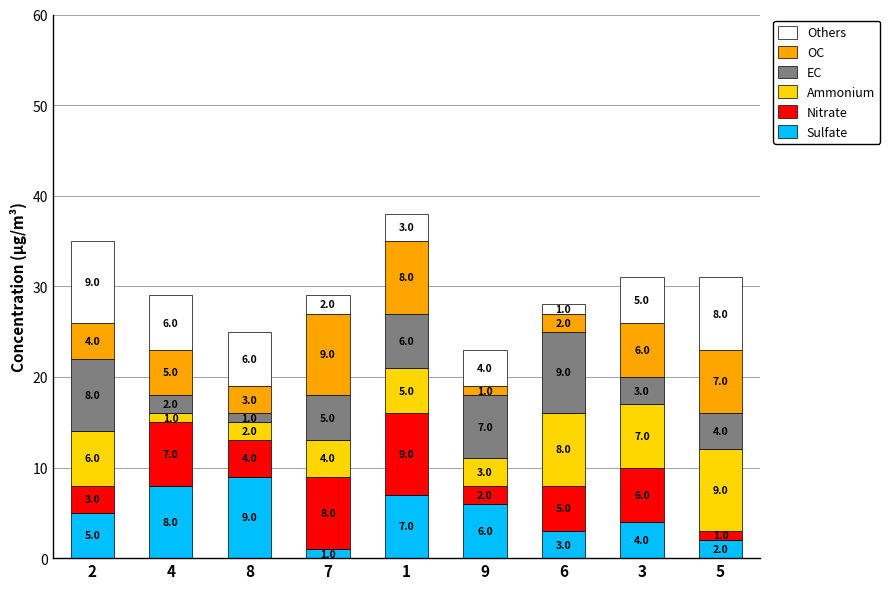

Reading left to right, list the values for the Sulfate series.

5	8	9	1	7	6	3	4	2